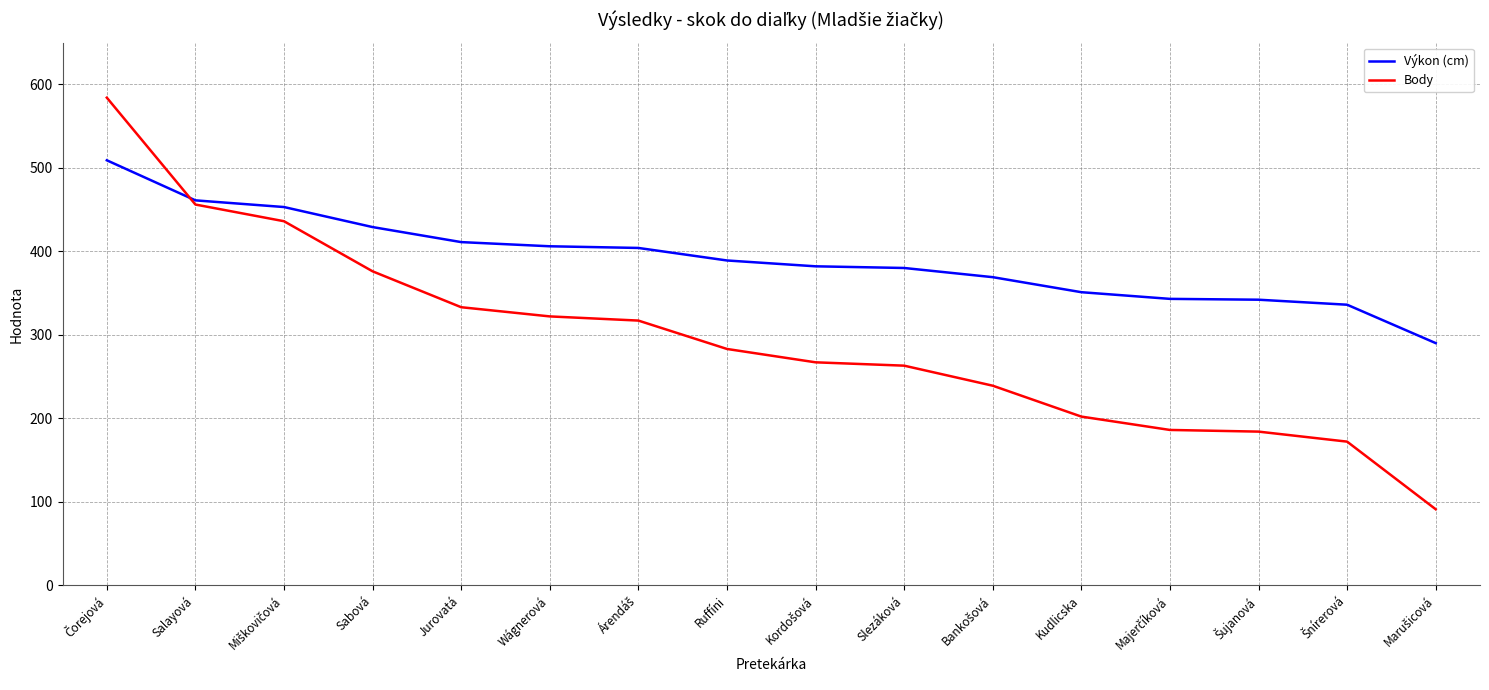

List the series in order of their overall mean, lowest first.

Body, Výkon (cm)